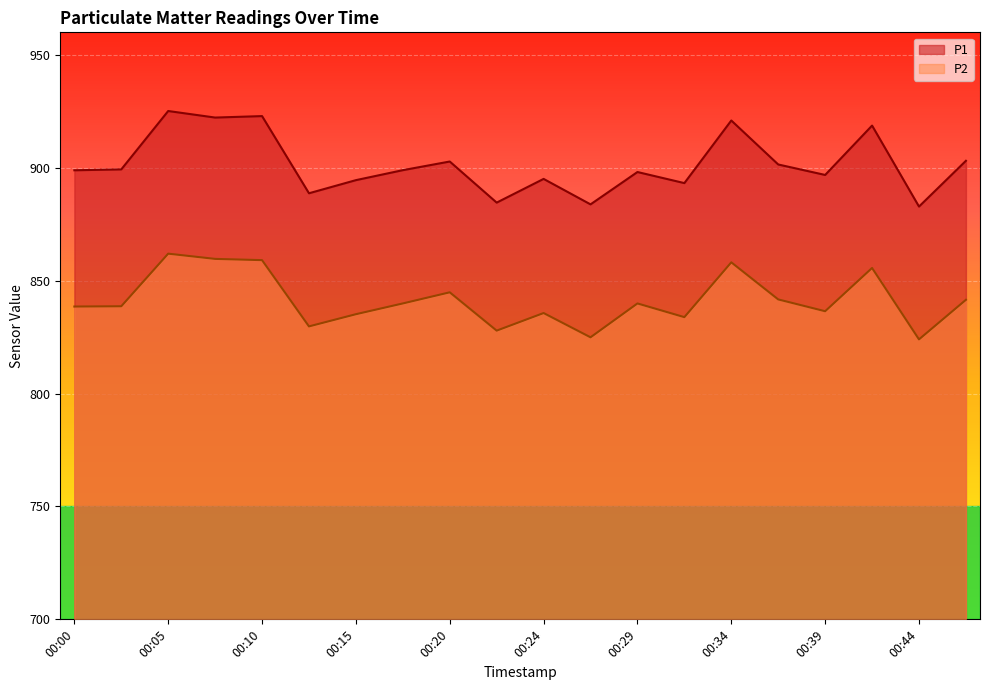

Rank the series by their average value, from lowest to highest.

P2, P1